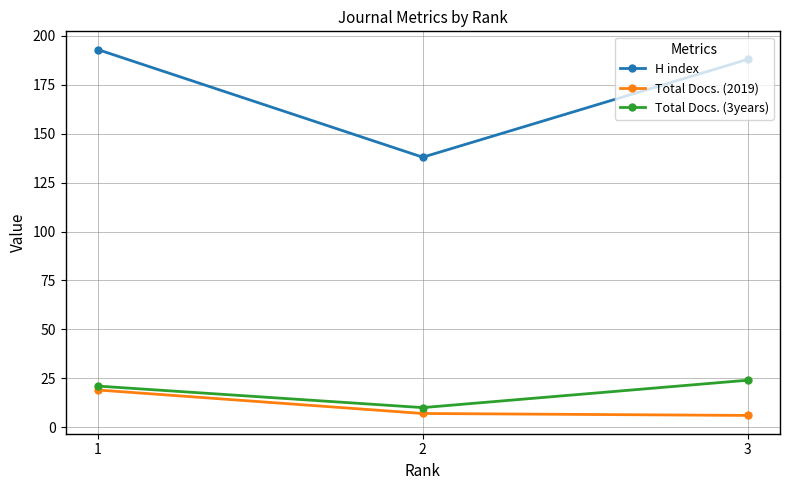

Which series changed the most between 1 and 2?

H index